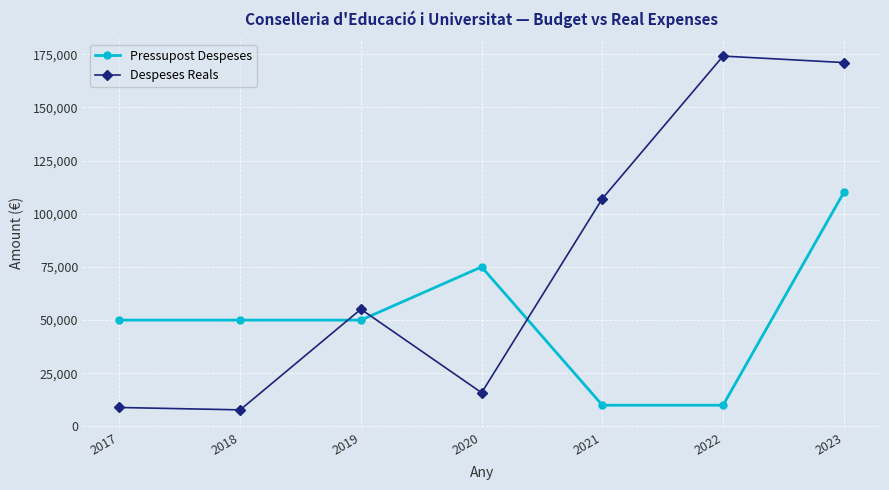

What are all the series names shown in the legend?

Pressupost Despeses, Despeses Reals